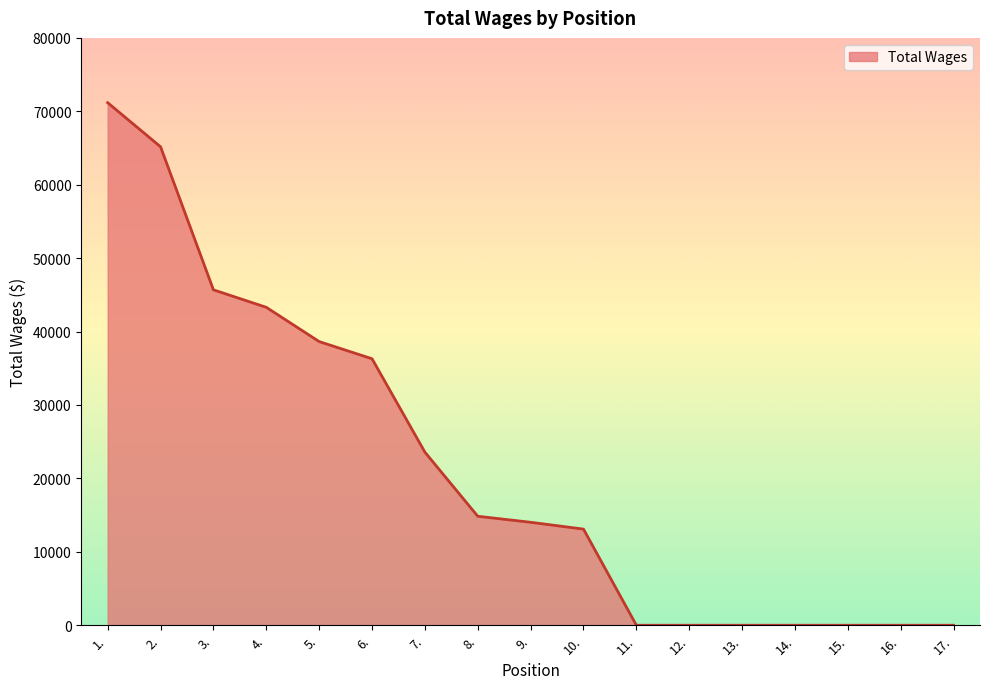

Reading left to right, list all the values displayed in this chart.

1.=71175	2.=65167	3.=45685	4.=43303	5.=38638	6.=36298	7.=23579	8.=14844	9.=14023	10.=13093	11.=0	12.=0	13.=0	14.=0	15.=0	16.=0	17.=0